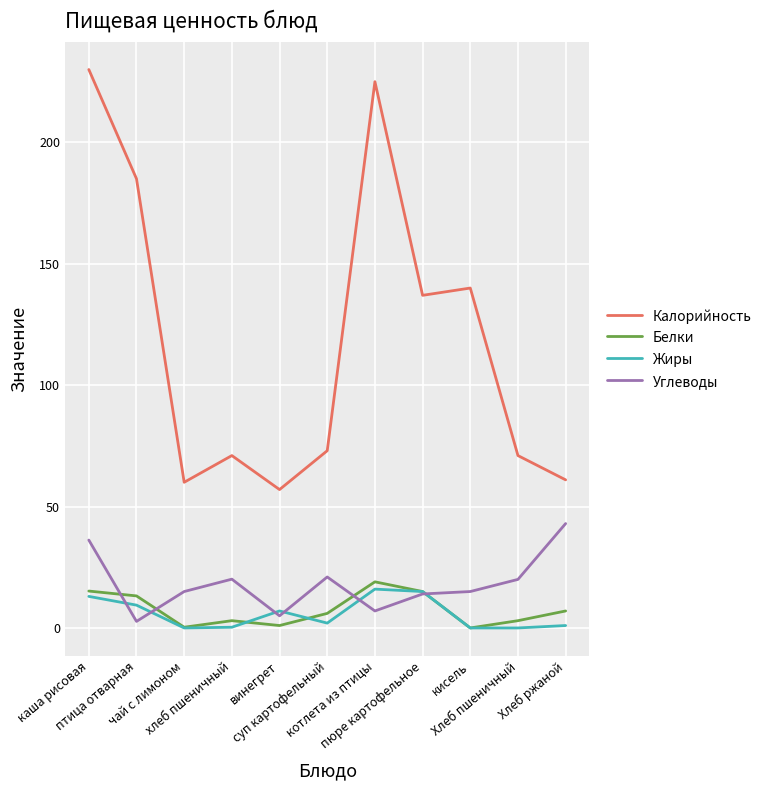

Which category has the highest value in the Калорийность series?

каша рисовая